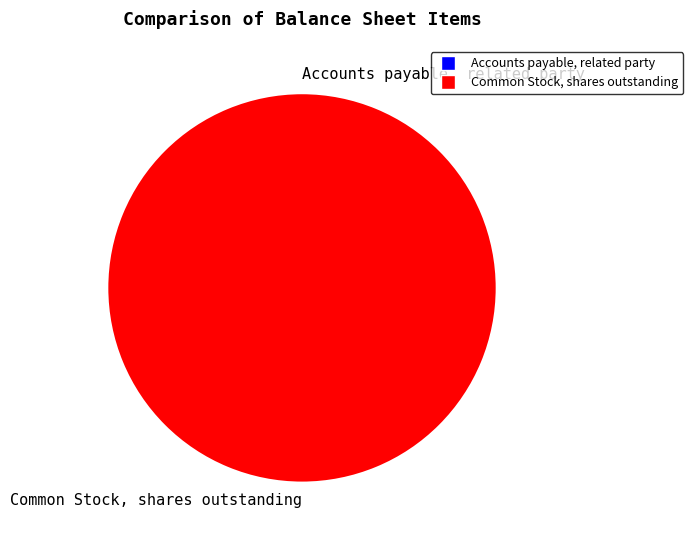

Does Common Stock, shares outstanding account for over 50% of the chart?

Yes